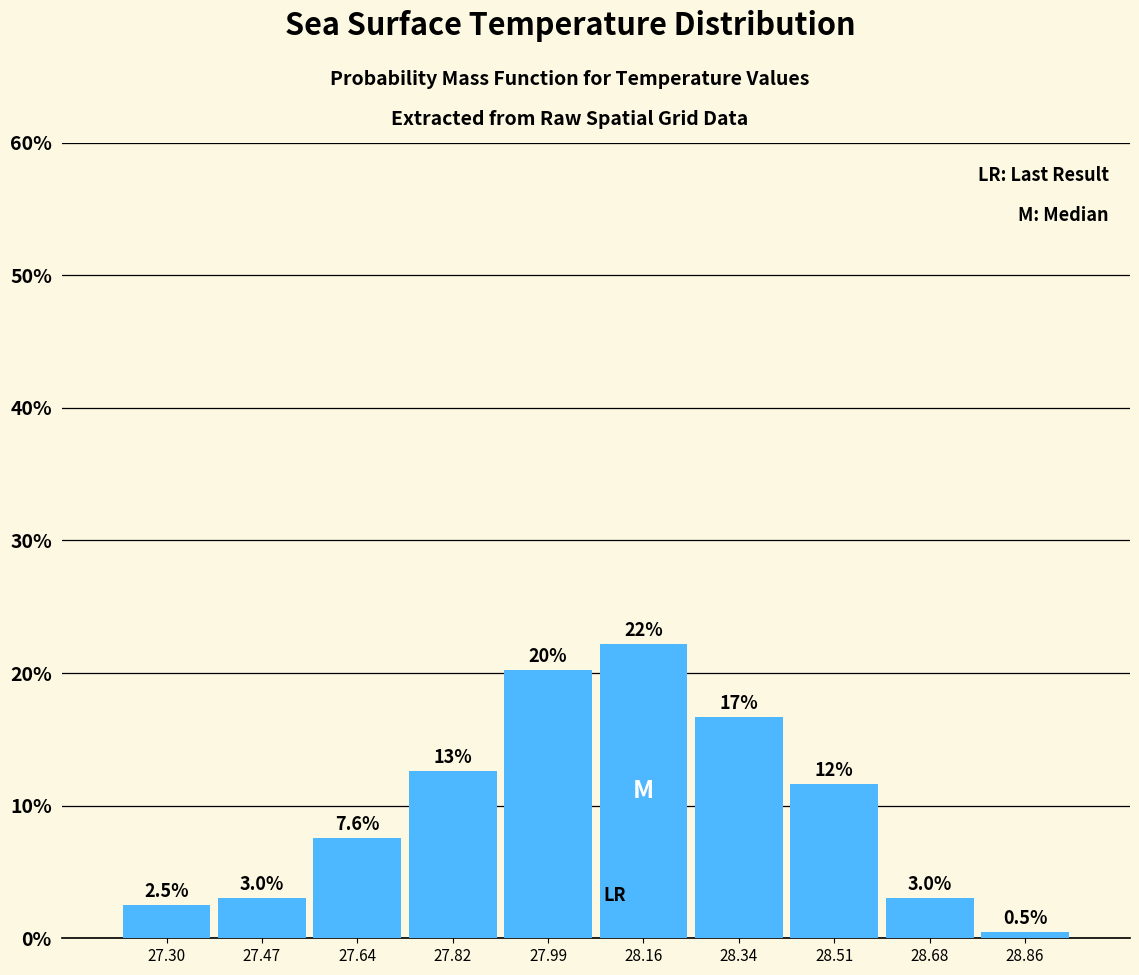

Which range on the x-axis has the tallest bar?

28.08 to 28.26